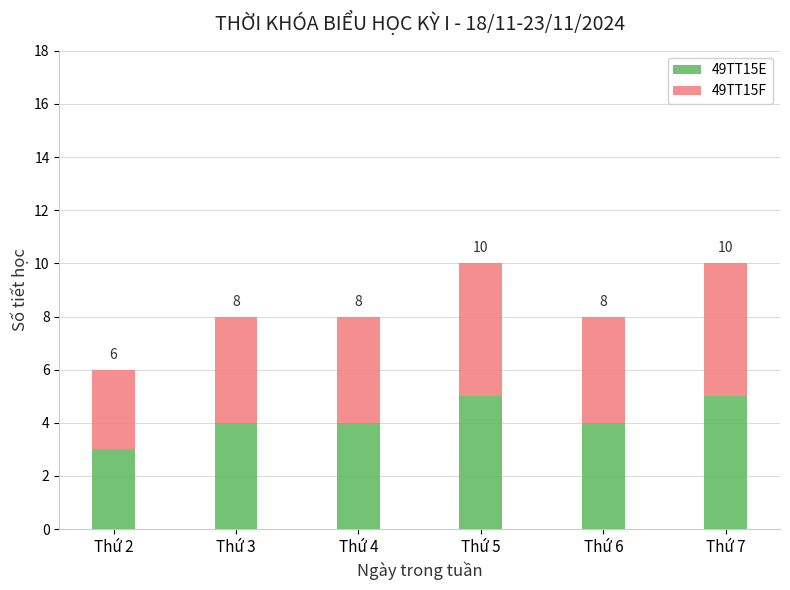

Are the bars horizontal?

No